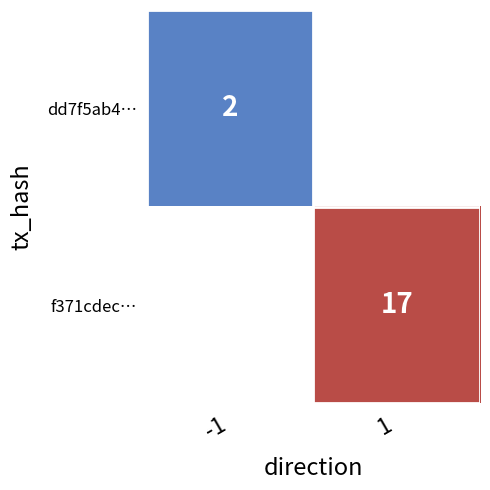

Is the value of f371cdec… at 1 greater than the value of dd7f5ab4… at -1?

Yes